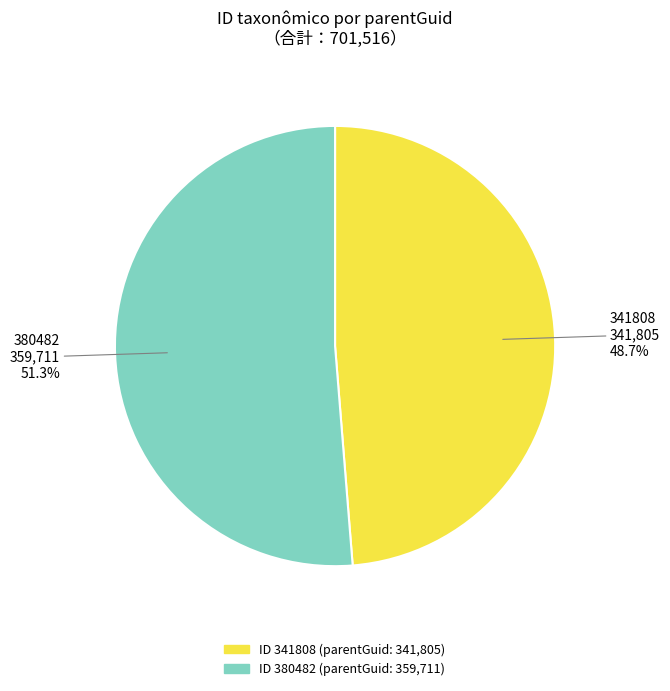

Does any single category account for the majority?

Yes